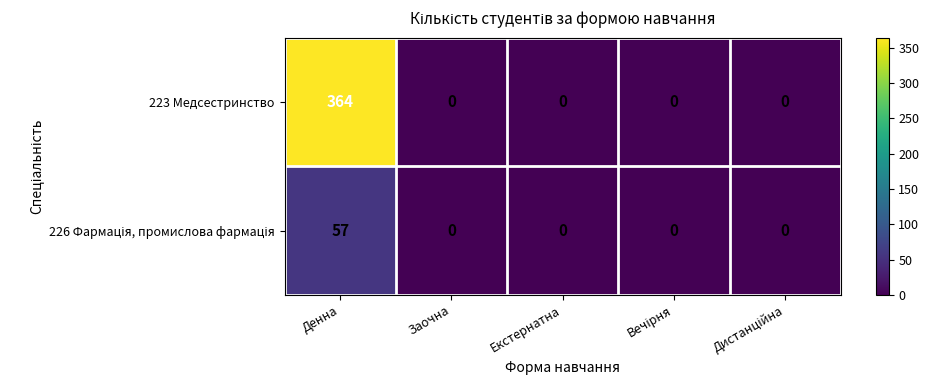

The 223 Медсестринство series shows 0 at Екстернатна. True or false?

True